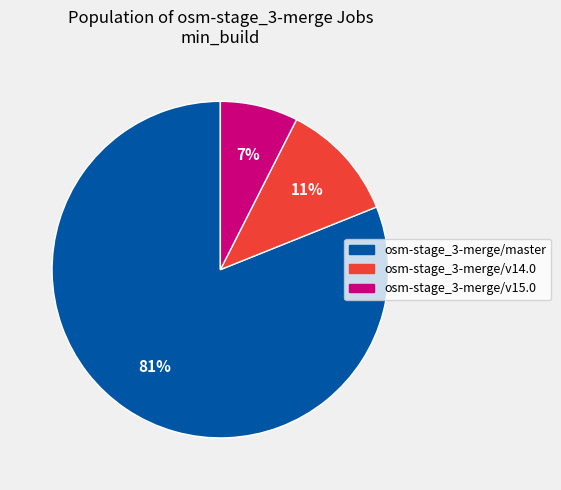

Count the number of slices in the pie.

3